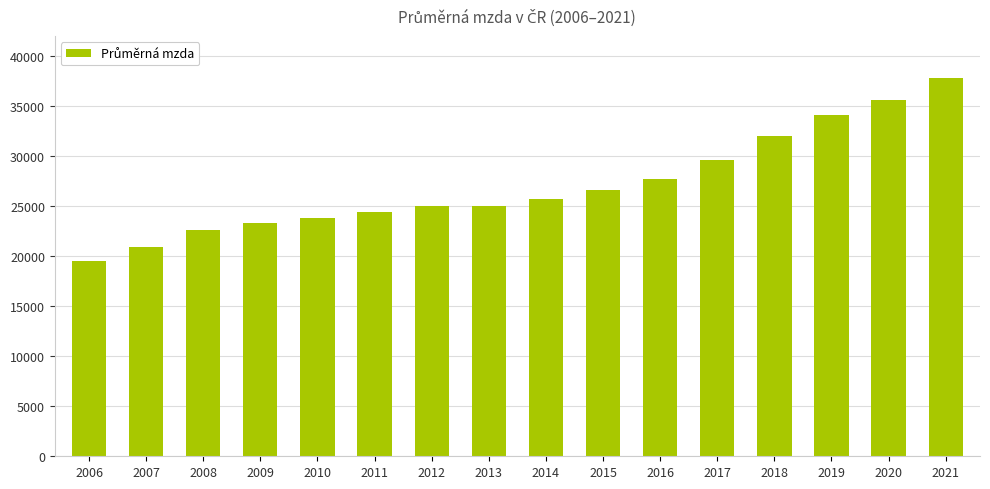

What is the difference between the maximum and minimum values?

18293